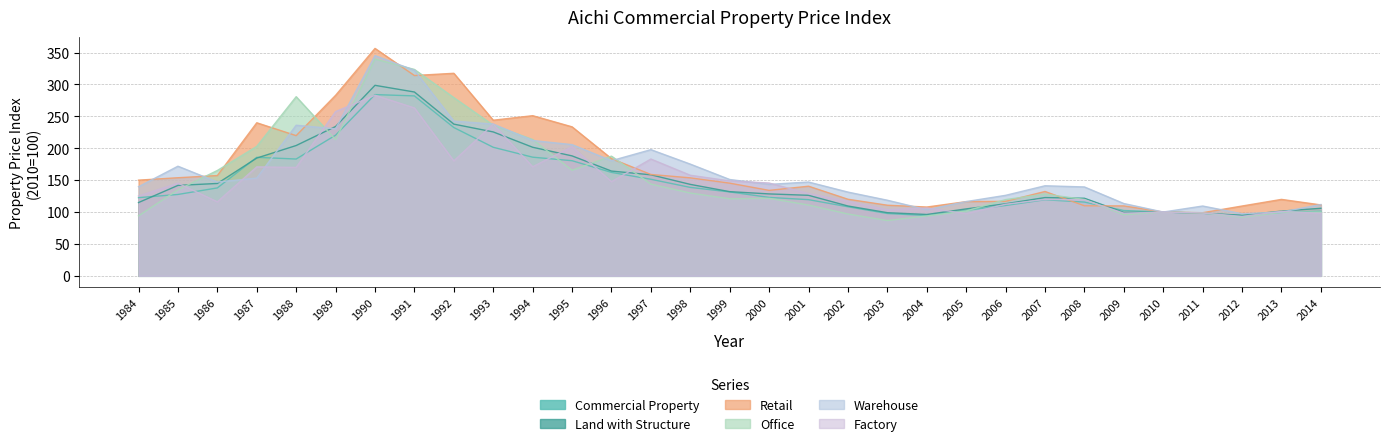

What is the sum of all Factory values?

4596.5